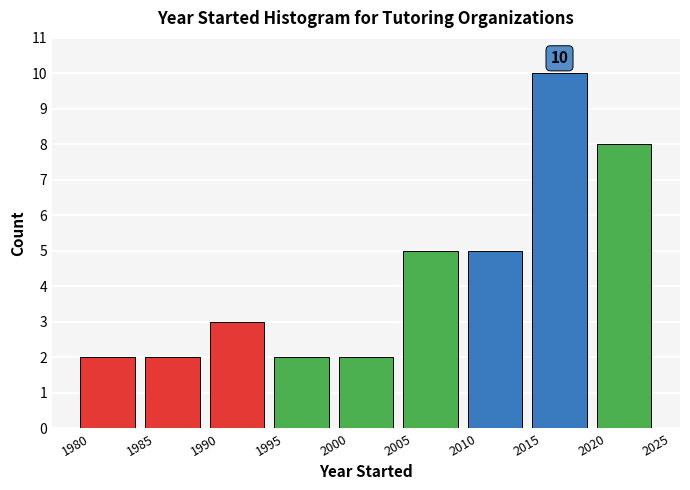

Which range on the x-axis has the tallest bar?

2015 to 2020